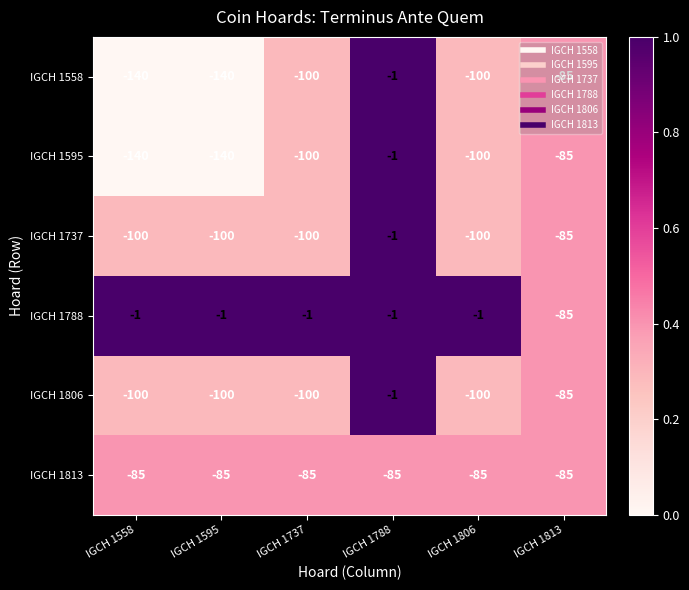

The value of IGCH 1558 at IGCH 1806 is -41. True or false?

False